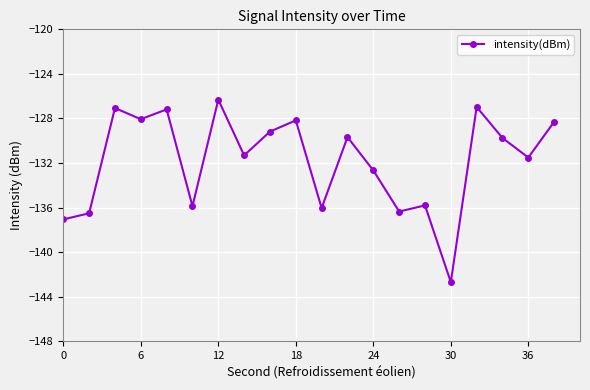

What is the difference between the second highest and second lowest values?

10.1